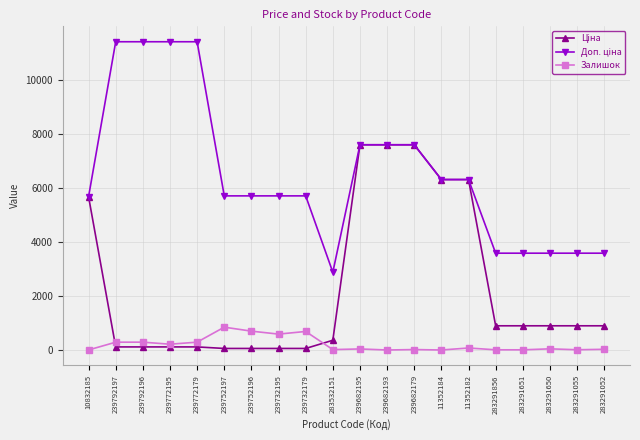

True or false: Залишок has more than 0 points higher than both neighbors.

True